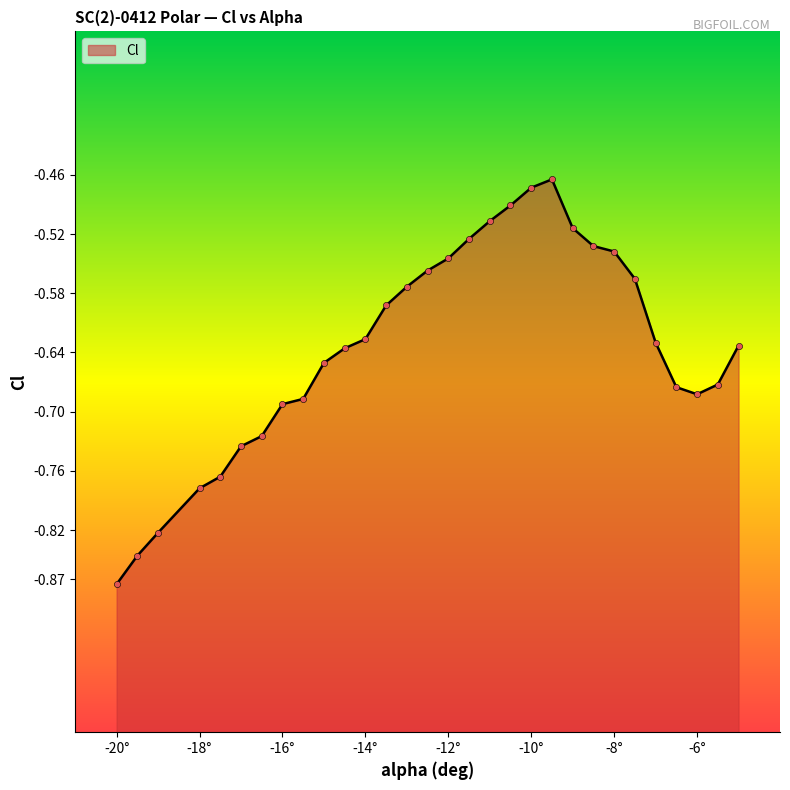

What is the change in value from -11.5 to -5.5?

-0.1